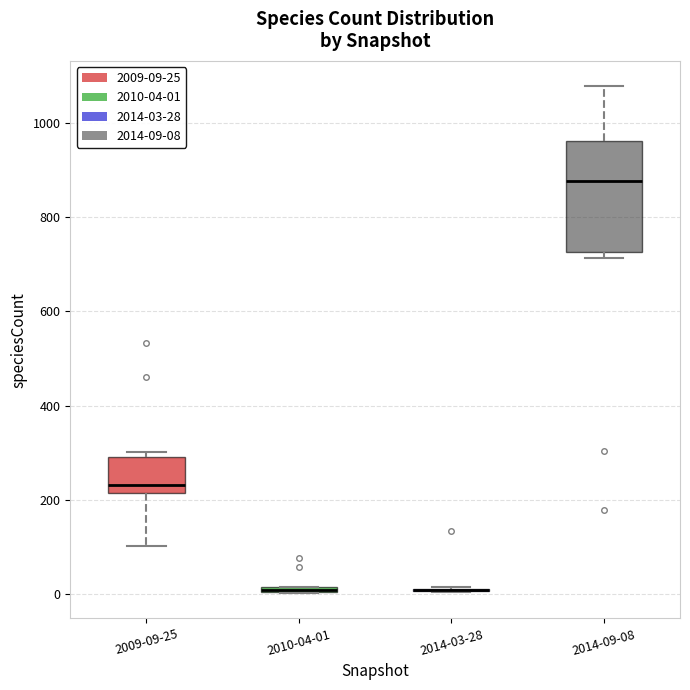

Which box is the tallest, from its lower edge to its upper edge?

2014-09-08